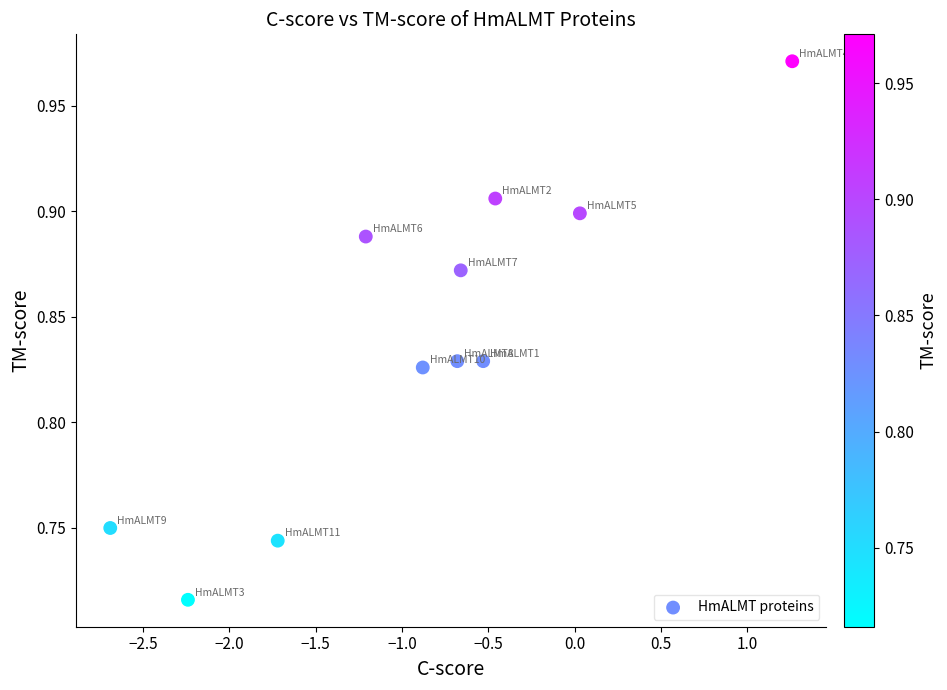

What is the average X value?

-0.9